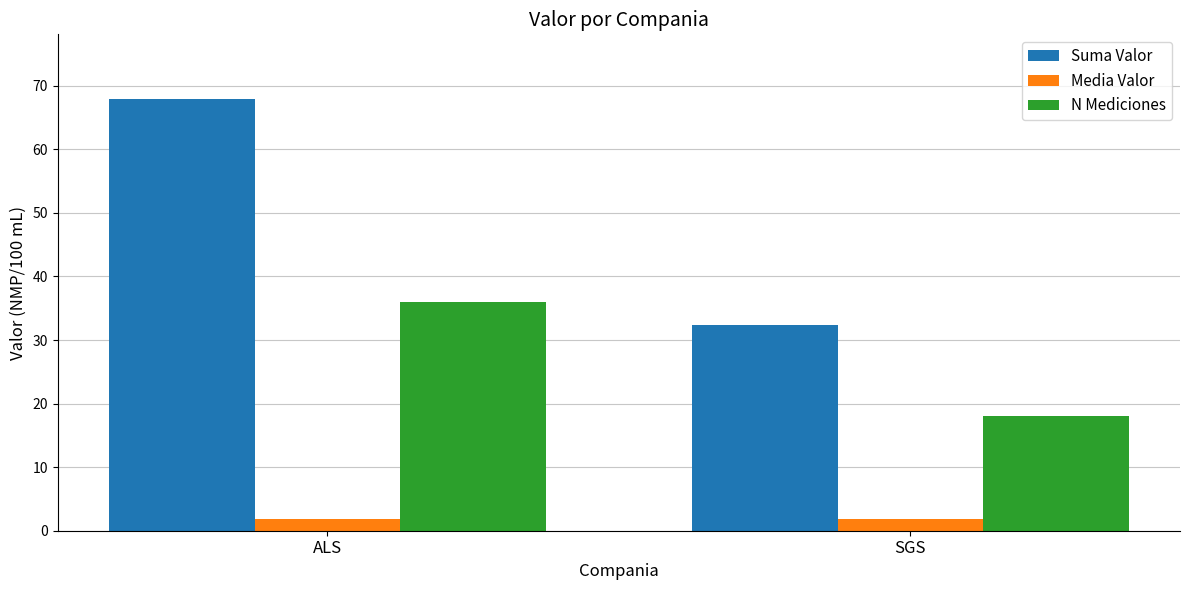

What position from the right is ALS?

2